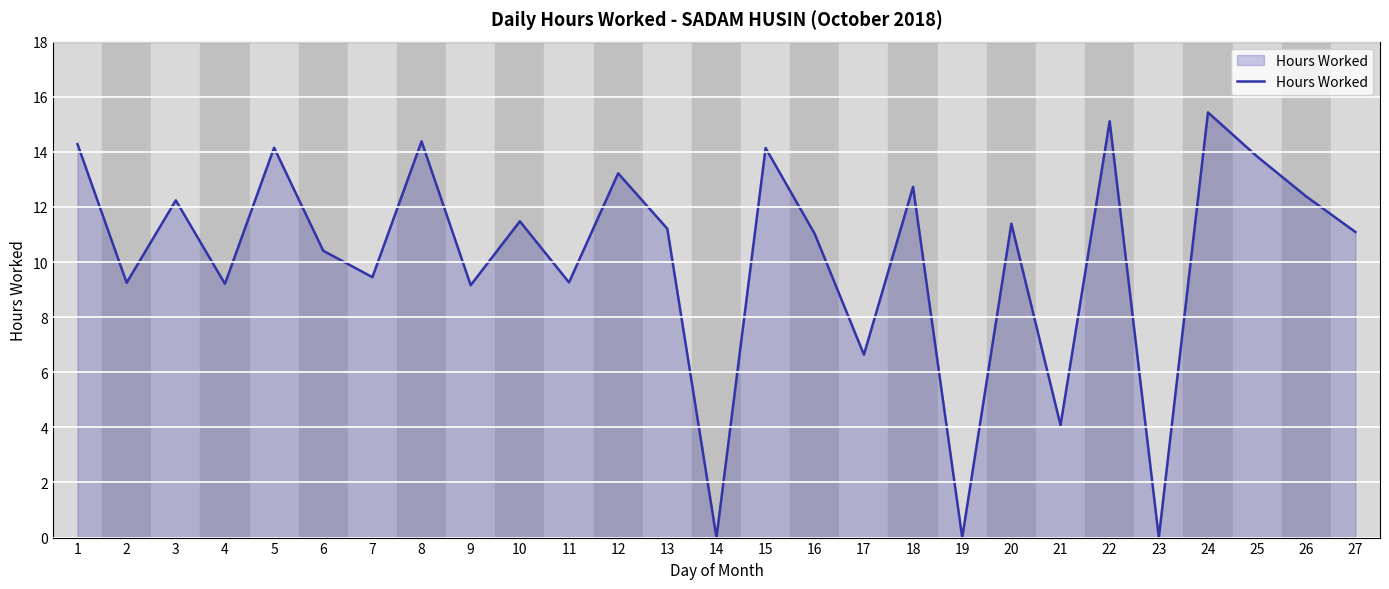

What is the ratio of the value at 27 to the value at 7?

1.2